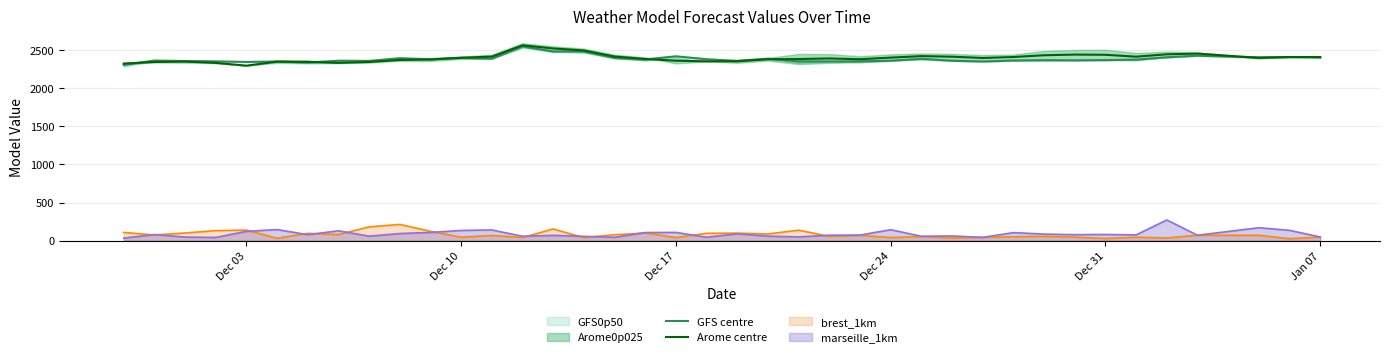

How many lines are shown in the chart?

2